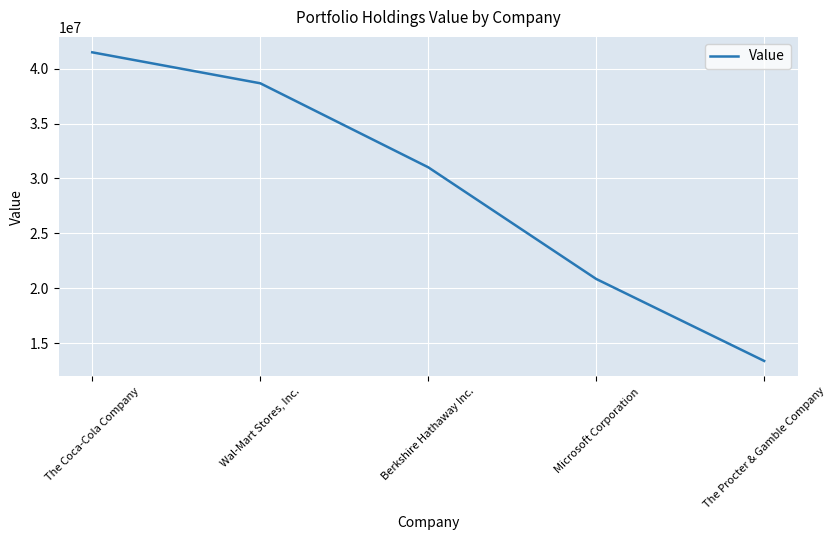

Does the chart have visible grid lines?

Yes